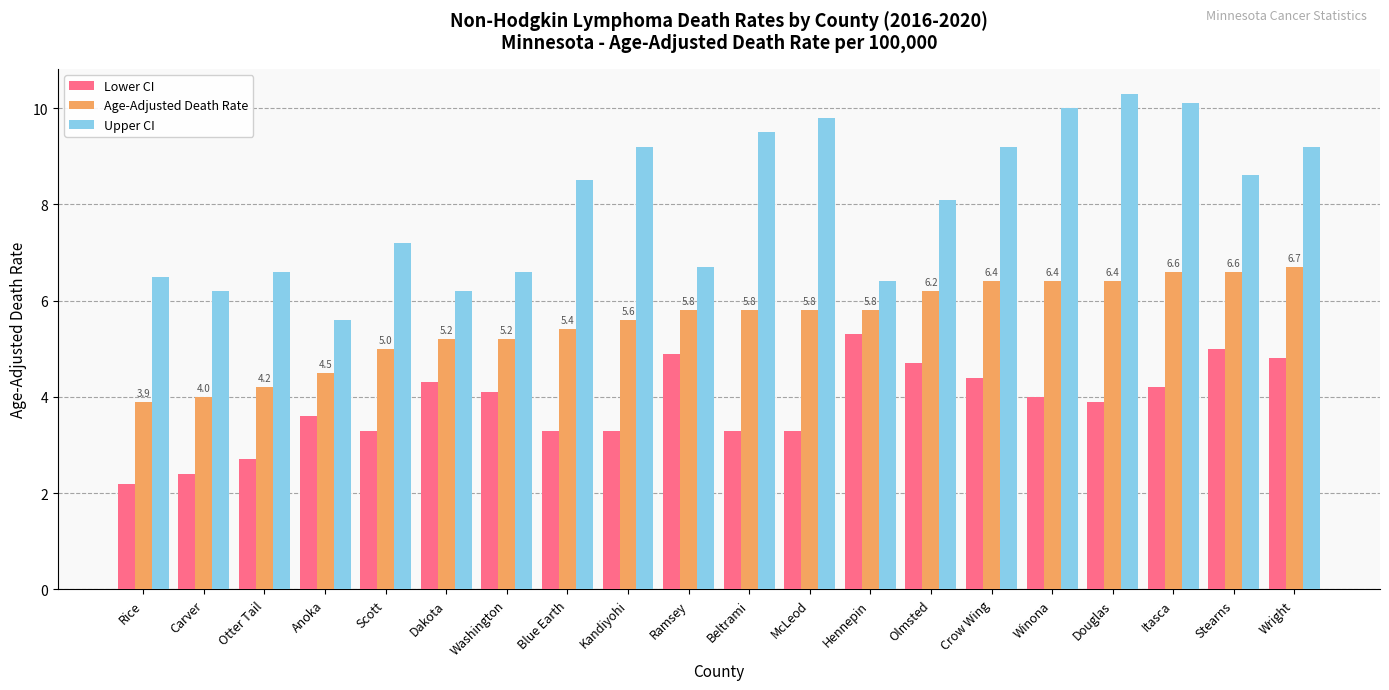

Where does the Upper CI series first go above 8?

Blue Earth